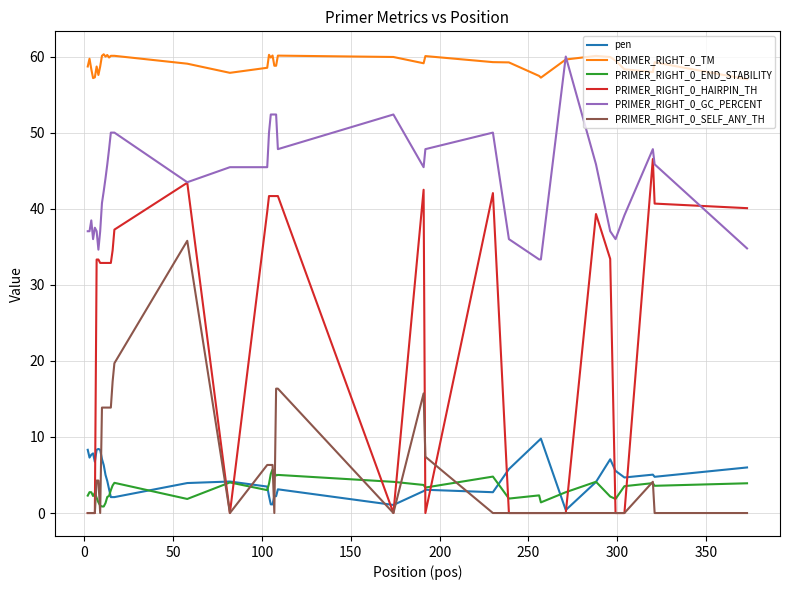

Which series has the largest total across all categories?

PRIMER_RIGHT_0_TM